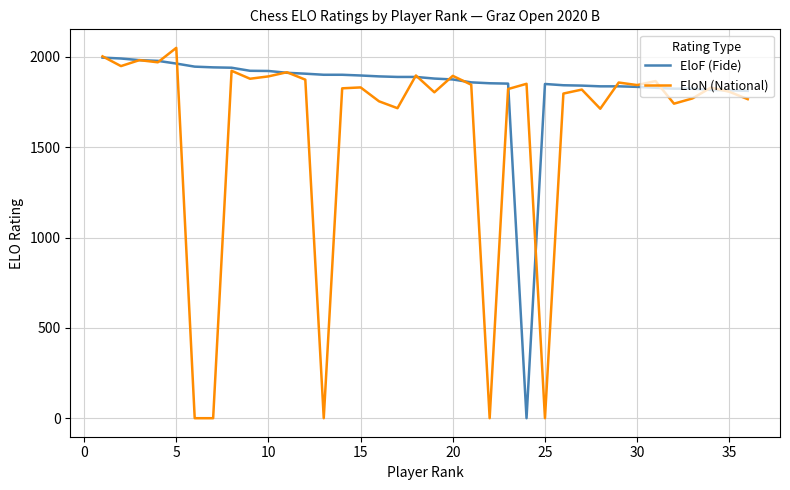

Which series has the widest spread of values?

EloN (National)